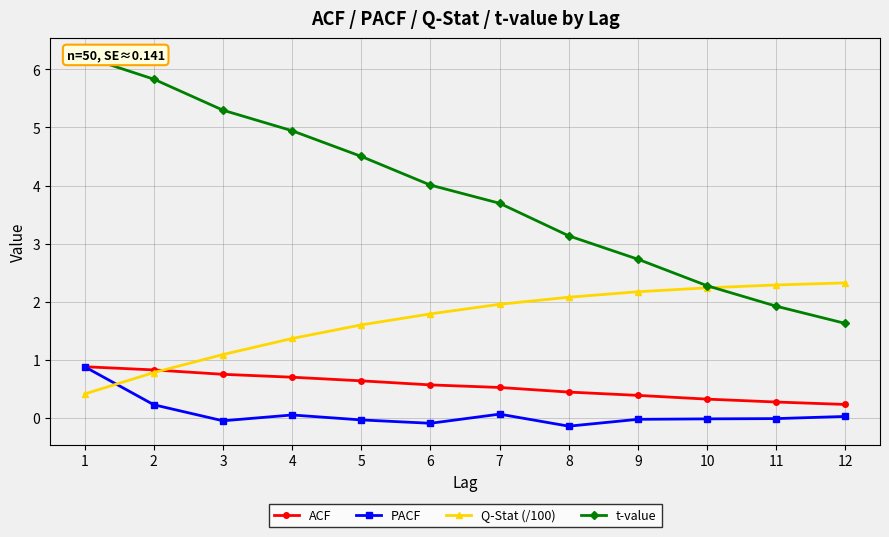

The PACF series shows -0.0 at 6. True or false?

False